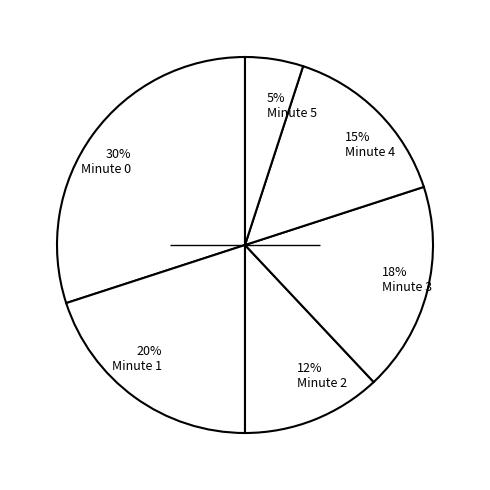

To the nearest percent, what percentage of the pie is 30% Minute 0?

30%